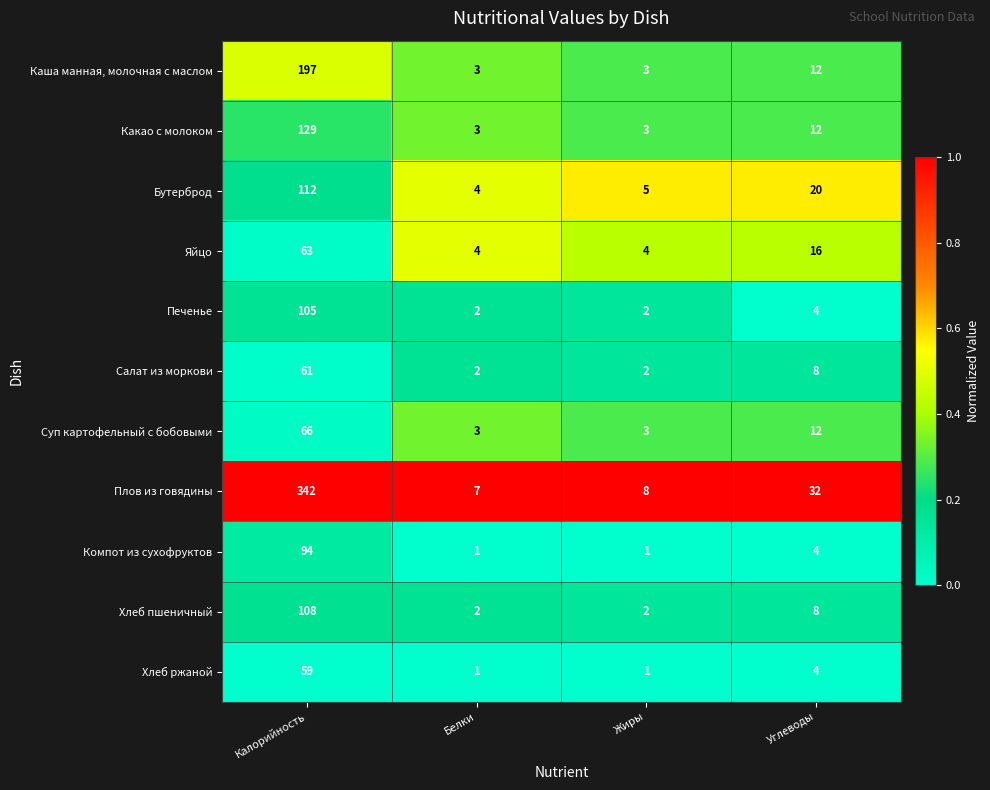

Which series has the widest spread of values?

Плов из говядины